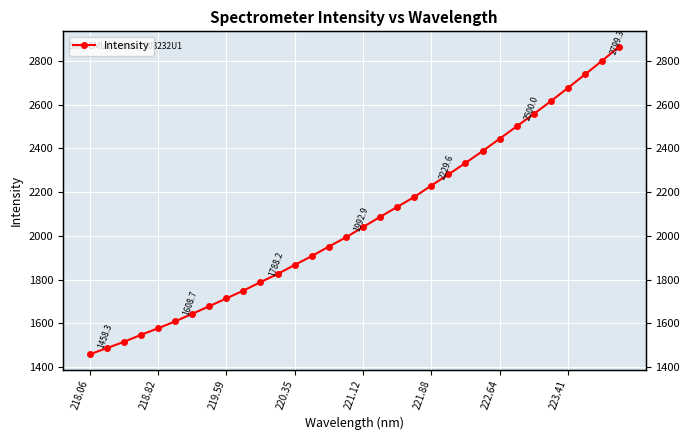

Reading left to right, extract all data points from this chart.

1458.3	1486.3	1515.0	1547.1	1577.0	1608.7	1643.3	1678.1	1713.9	1749.7	1788.2	1825.7	1866.6	1907.3	1950.7	1992.9	2039.9	2086.2	2132.0	2177.4	2229.6	2280.5	2332.7	2387.1	2443.3	2500.0	2556.8	2614.9	2675.6	2737.1	2799.3	2864.1